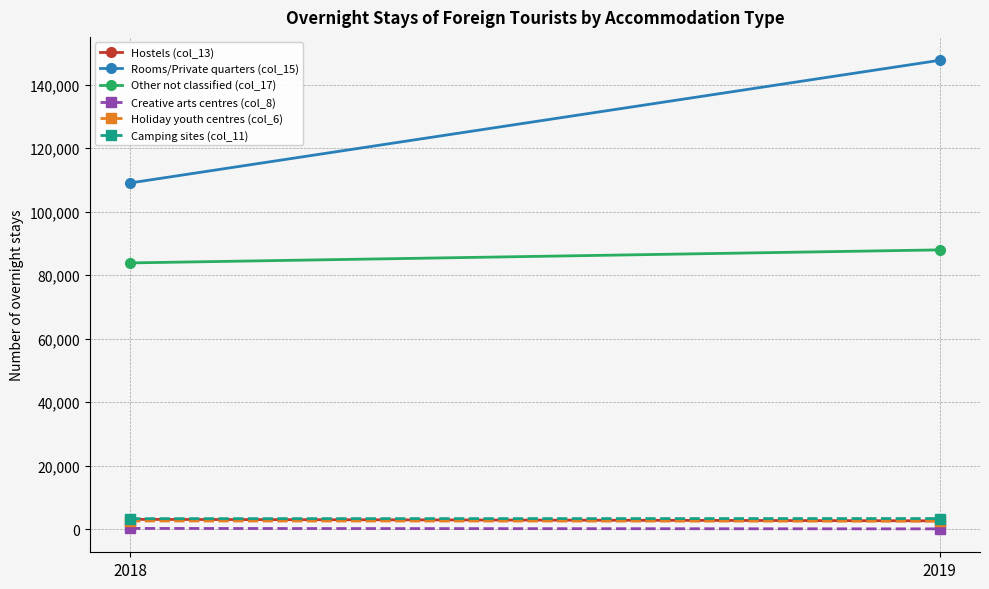

Between 2019 and 2018, which is larger?

2018